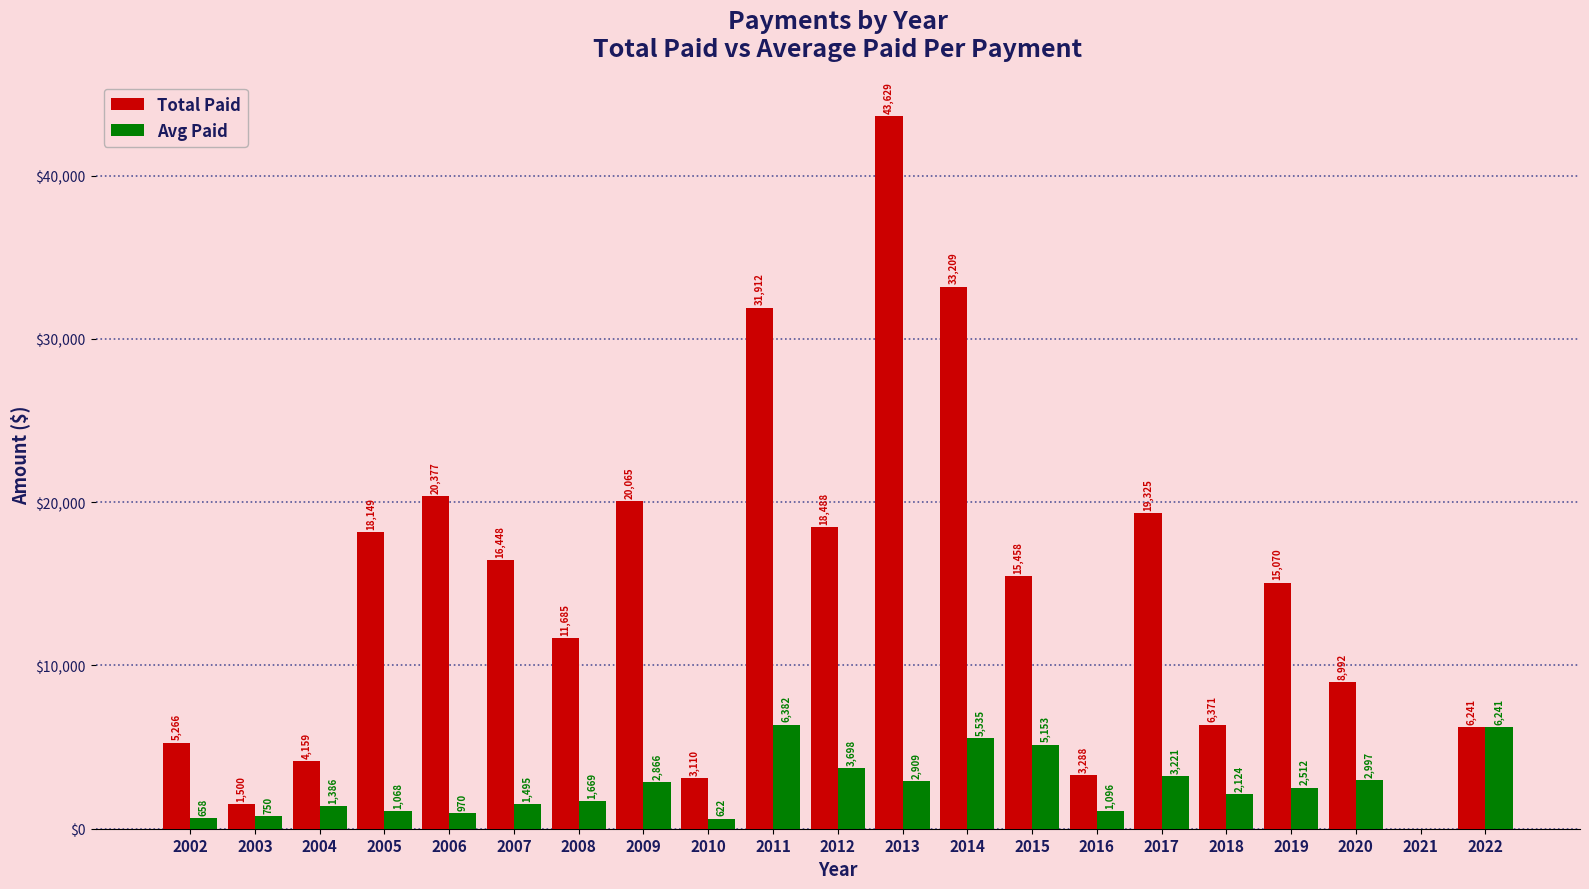

What is the sum of the Total Paid values at 2006 and 2019?

35447.1